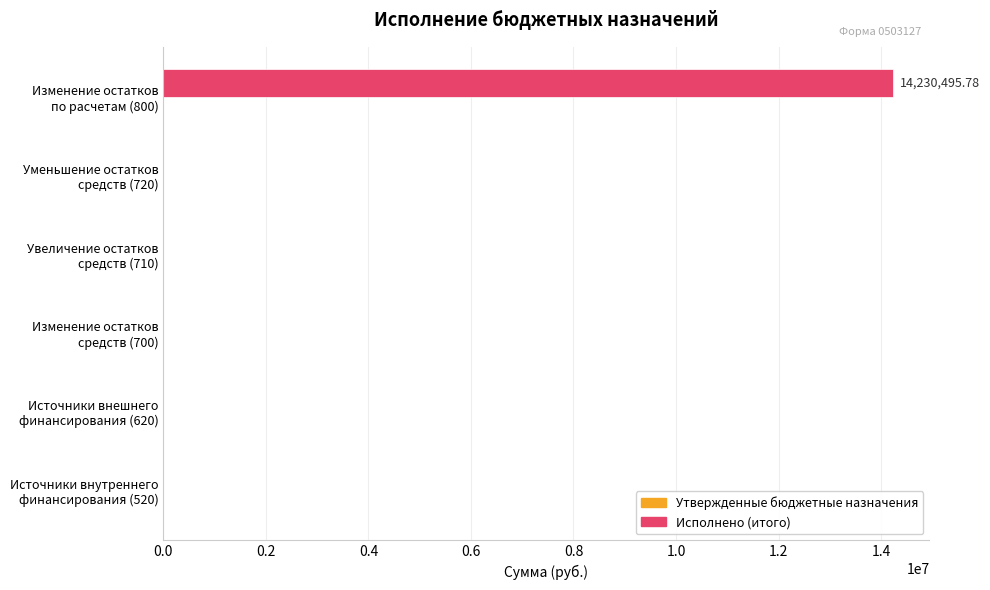

Which category has the highest value across all series?

Изменение остатков
по расчетам (800)